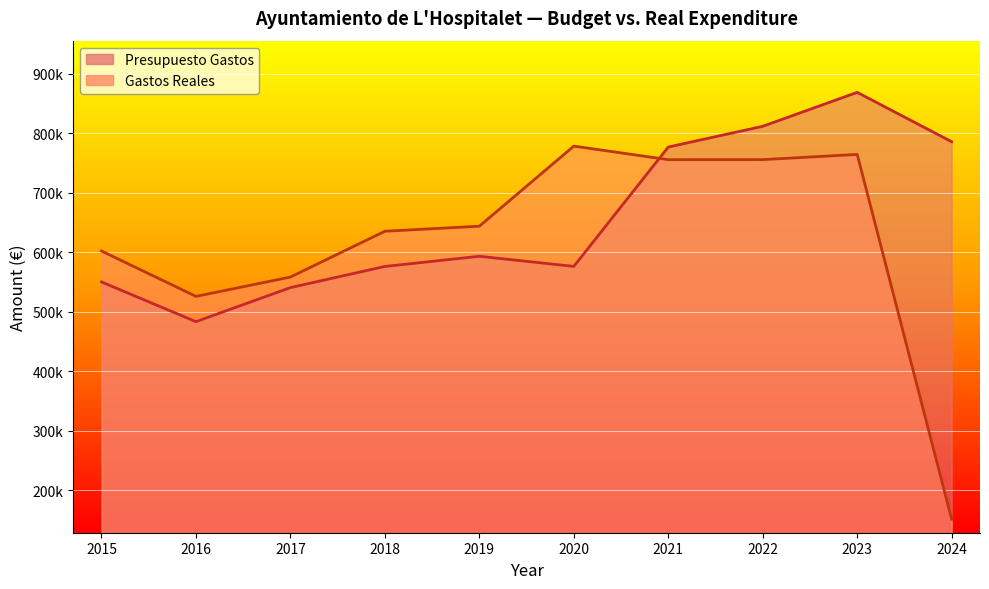

Which series has the largest range (max minus min)?

Gastos Reales